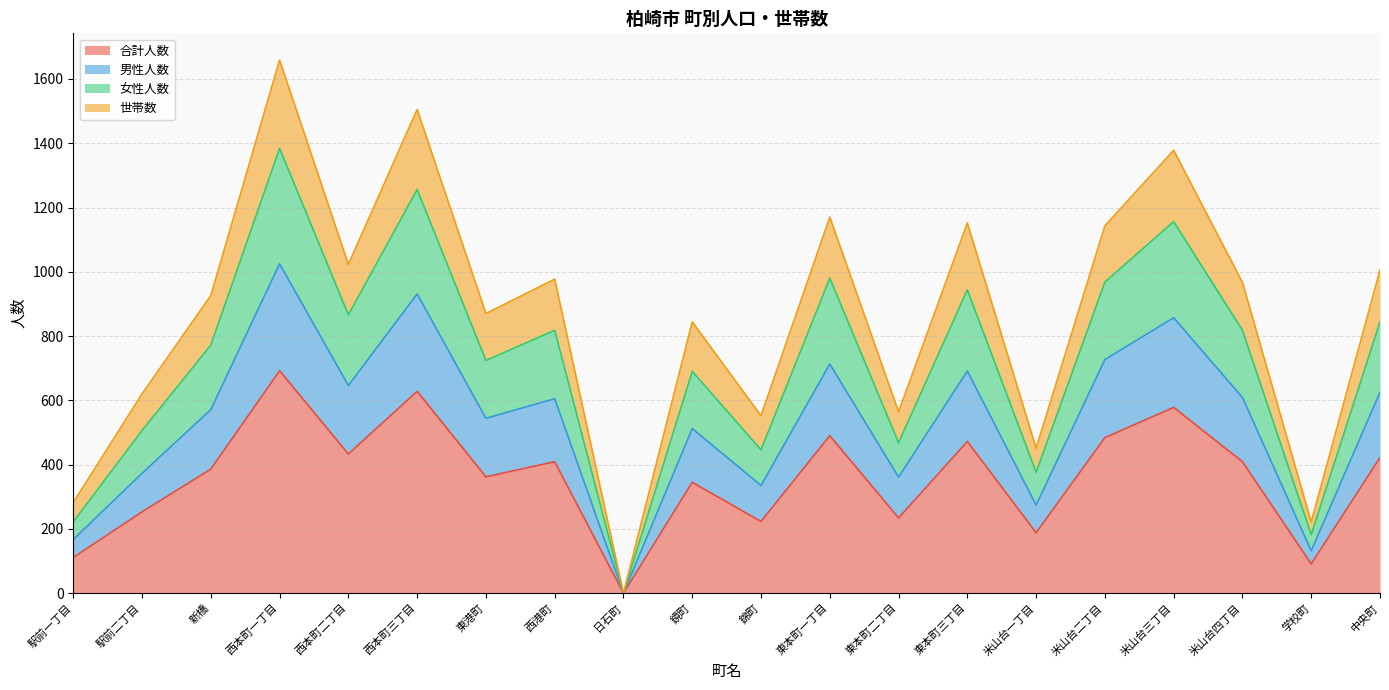

What are all the series names shown in the legend?

合計人数, 男性人数, 女性人数, 世帯数